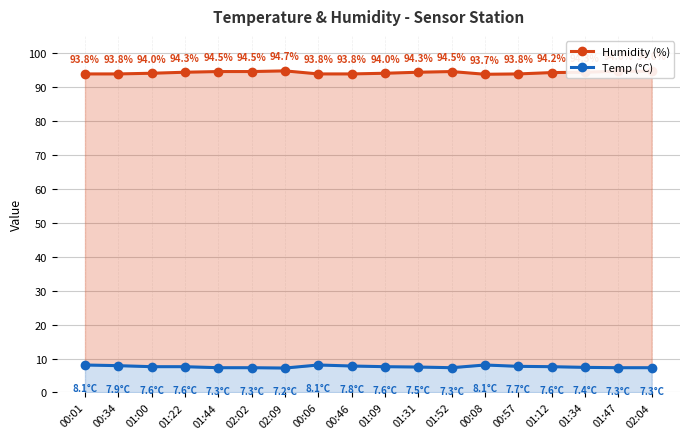

Between 00:08 and 01:22, which is larger?

01:22